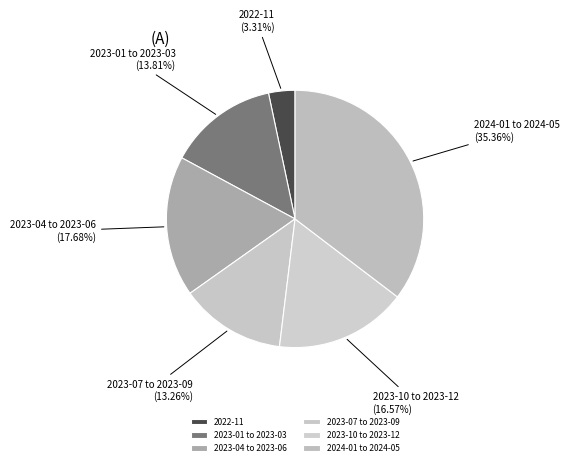

Rank the categories by value from highest to lowest.

2024-01 to 2024-05, 2023-04 to 2023-06, 2023-10 to 2023-12, 2023-01 to 2023-03, 2023-07 to 2023-09, 2022-11